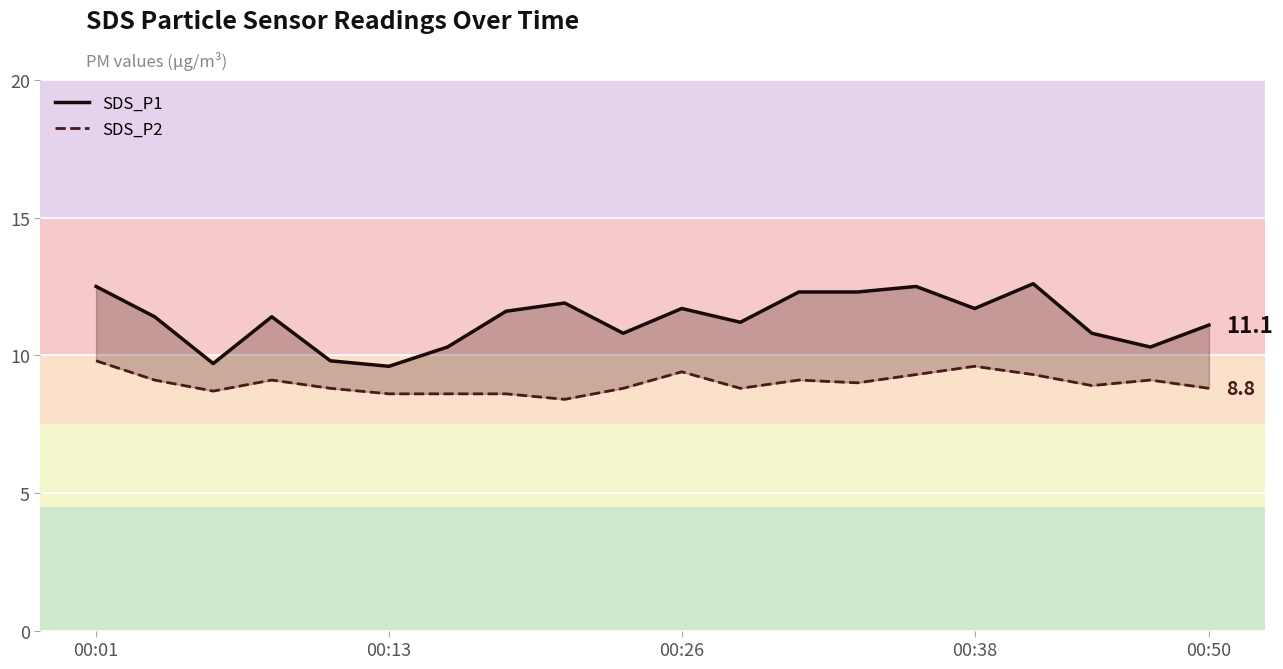

What is the lowest value of the SDS_P1 series?

9.6